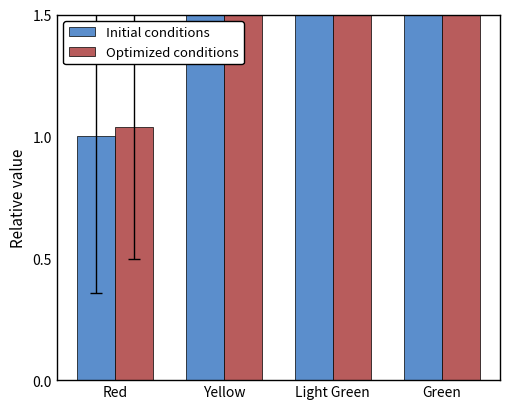

List the series in order of their overall mean, lowest first.

Initial conditions, Optimized conditions